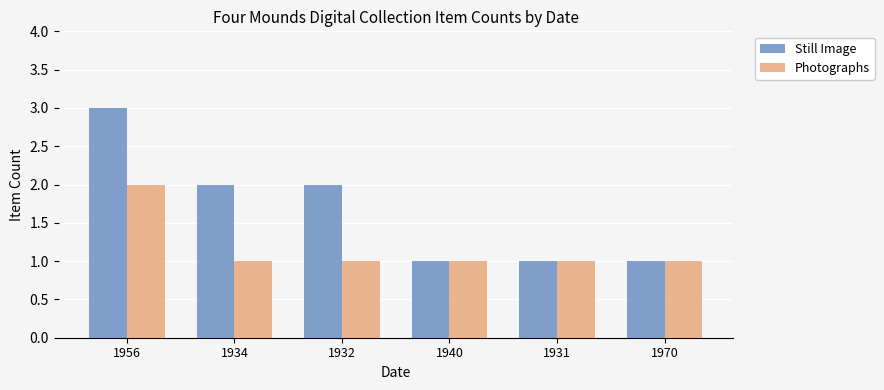

What is the value of the Photographs bar at the 2nd from the left?

1